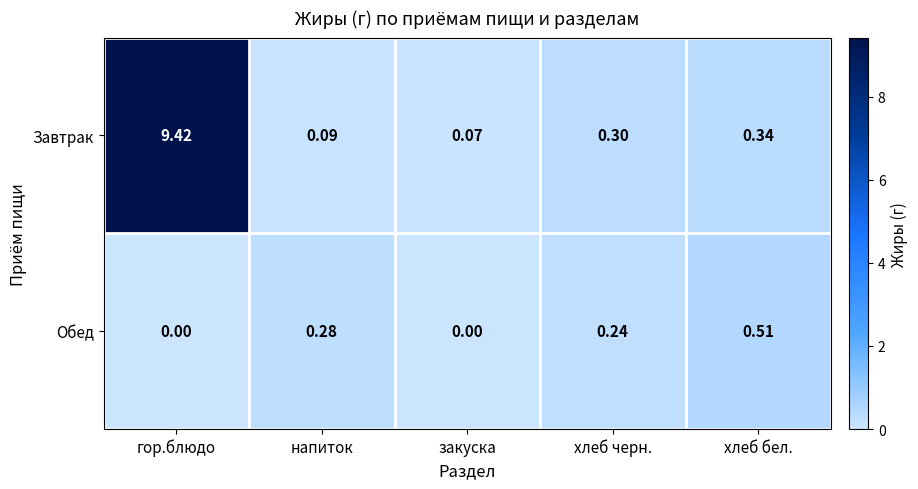

At which category is the sum across all series the highest?

гор.блюдо